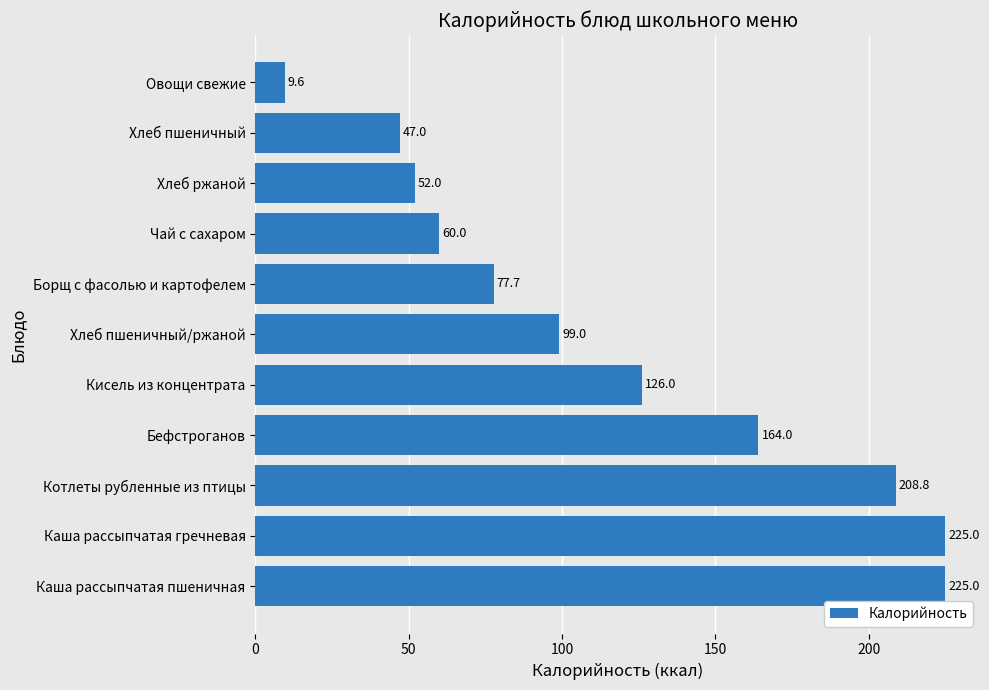

Reading top to bottom, what are all the values shown in this chart?

Овощи свежие=9.6	Хлеб пшеничный=47.0	Хлеб ржаной=52.0	Чай с сахаром=60.0	Борщ с фасолью и картофелем=77.7	Хлеб пшеничный/ржаной=99.0	Кисель из концентрата=126.0	Бефстроганов=164.0	Котлеты рубленные из птицы=208.8	Каша рассыпчатая гречневая=225.0	Каша рассыпчатая пшеничная=225.0